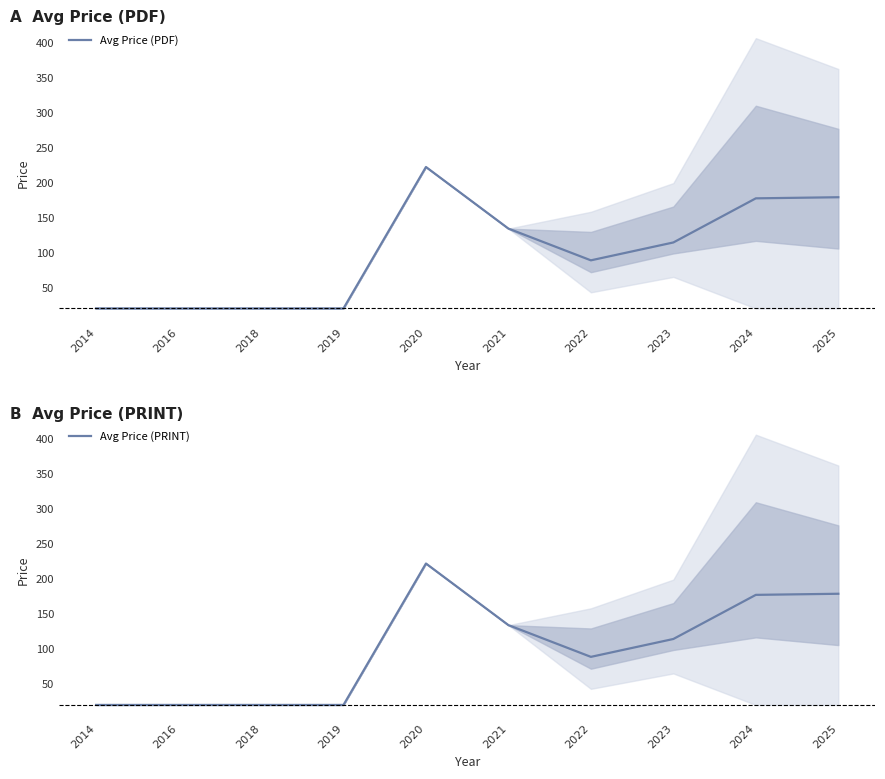

Between 2021 and 2023, which series saw the biggest shift?

Avg Price (PDF)